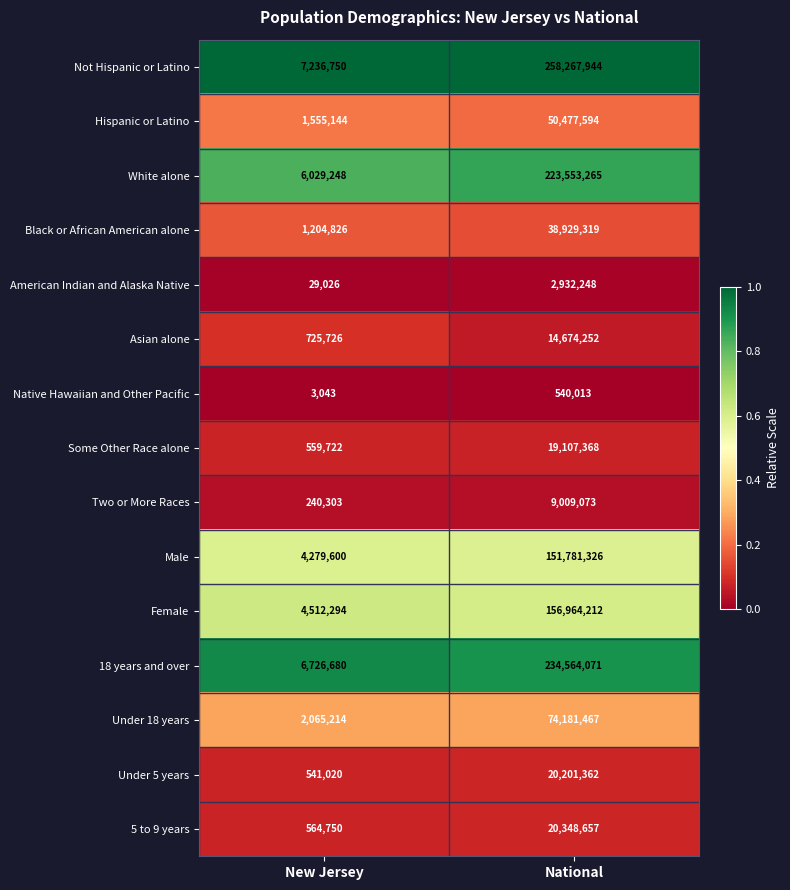

Which series has the widest spread of values?

Not Hispanic or Latino